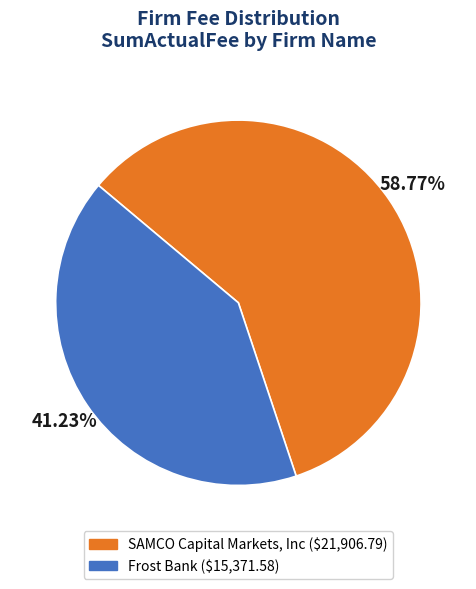

Count the number of slices in the pie.

2